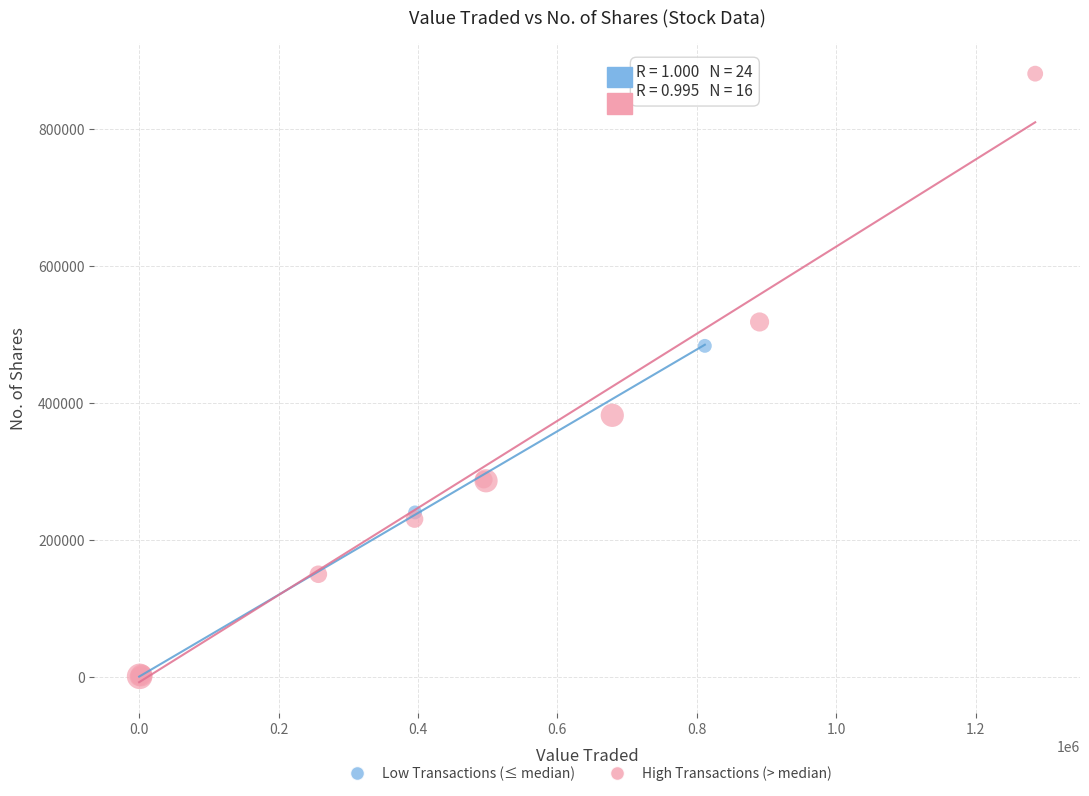

What are all the series names shown in the legend?

Low Transactions (≤ median), High Transactions (> median)